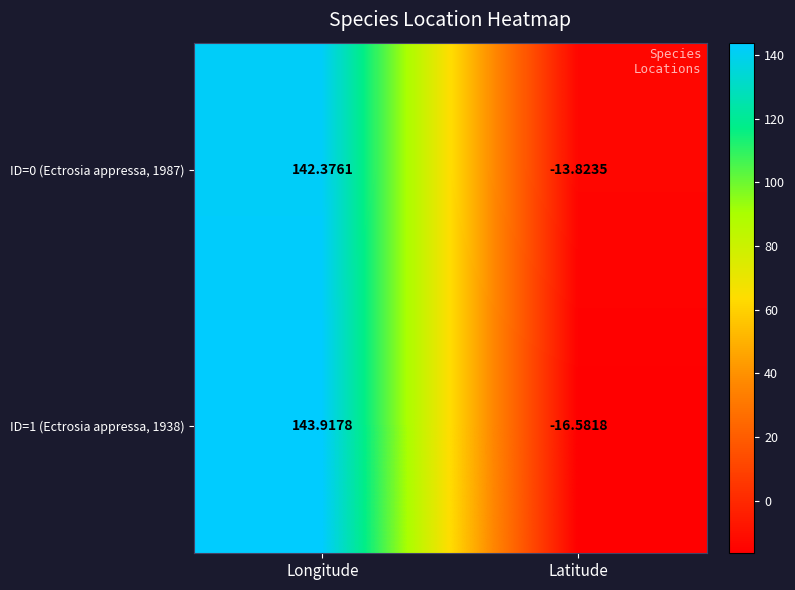

Is the value of ID=1 (Ectrosia appressa, 1938) at Latitude greater than the value of ID=0 (Ectrosia appressa, 1987) at Latitude?

No